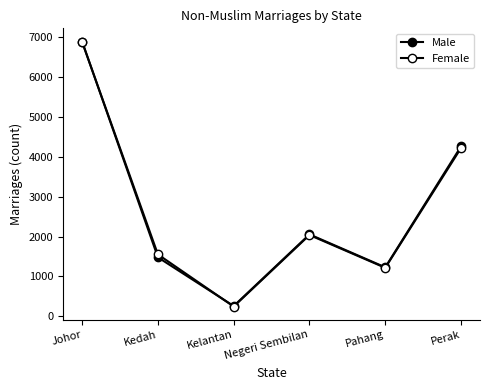

What is the highest value of the Male series?

6892